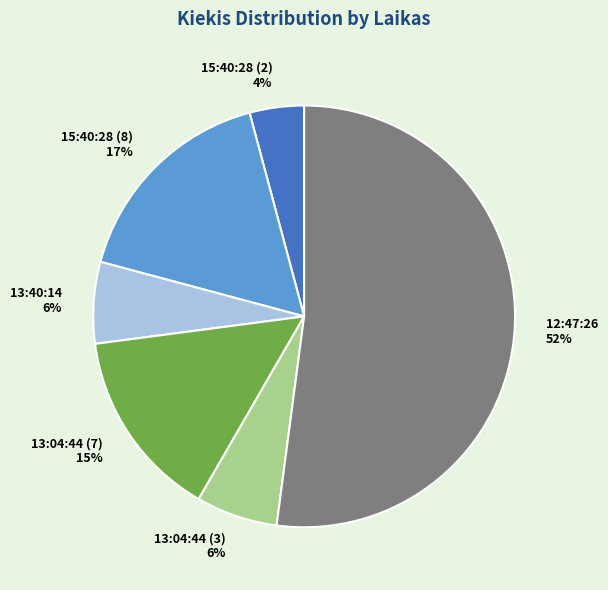

To the nearest percent, what percentage of the pie is 13:04:44 (7)?

15%